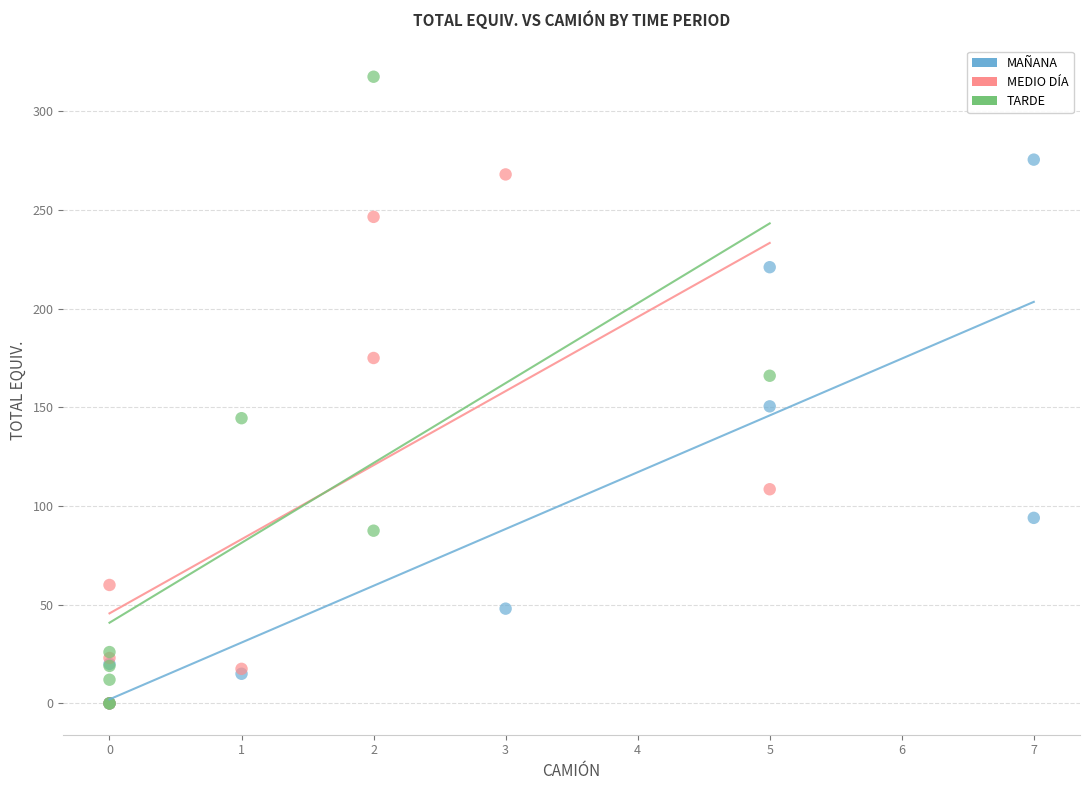

What are all the series names shown in the legend?

MAÑANA, MEDIO DÍA, TARDE